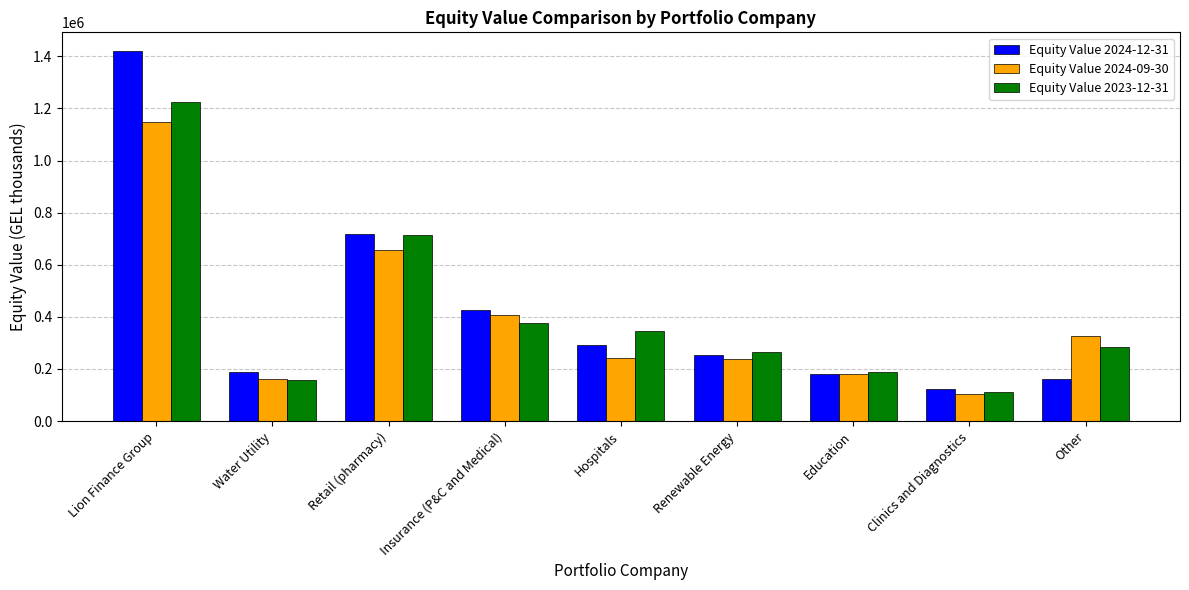

What is the maximum value for Equity Value 2024-09-30?

1146471